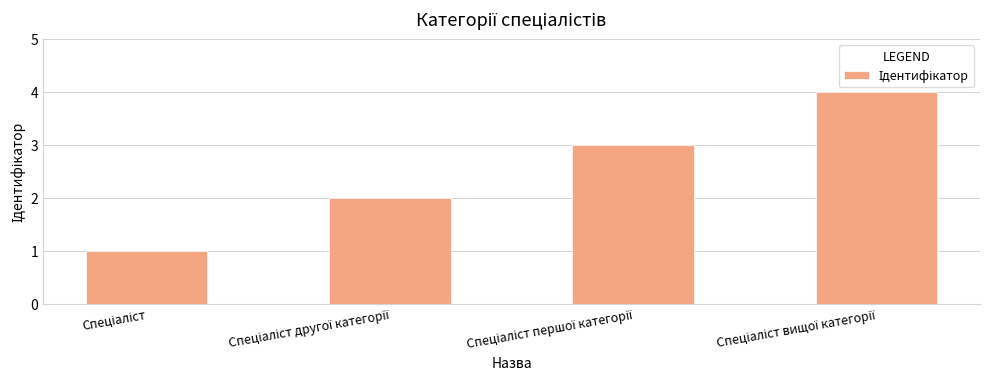

What is the difference between the maximum and second lowest values?

2